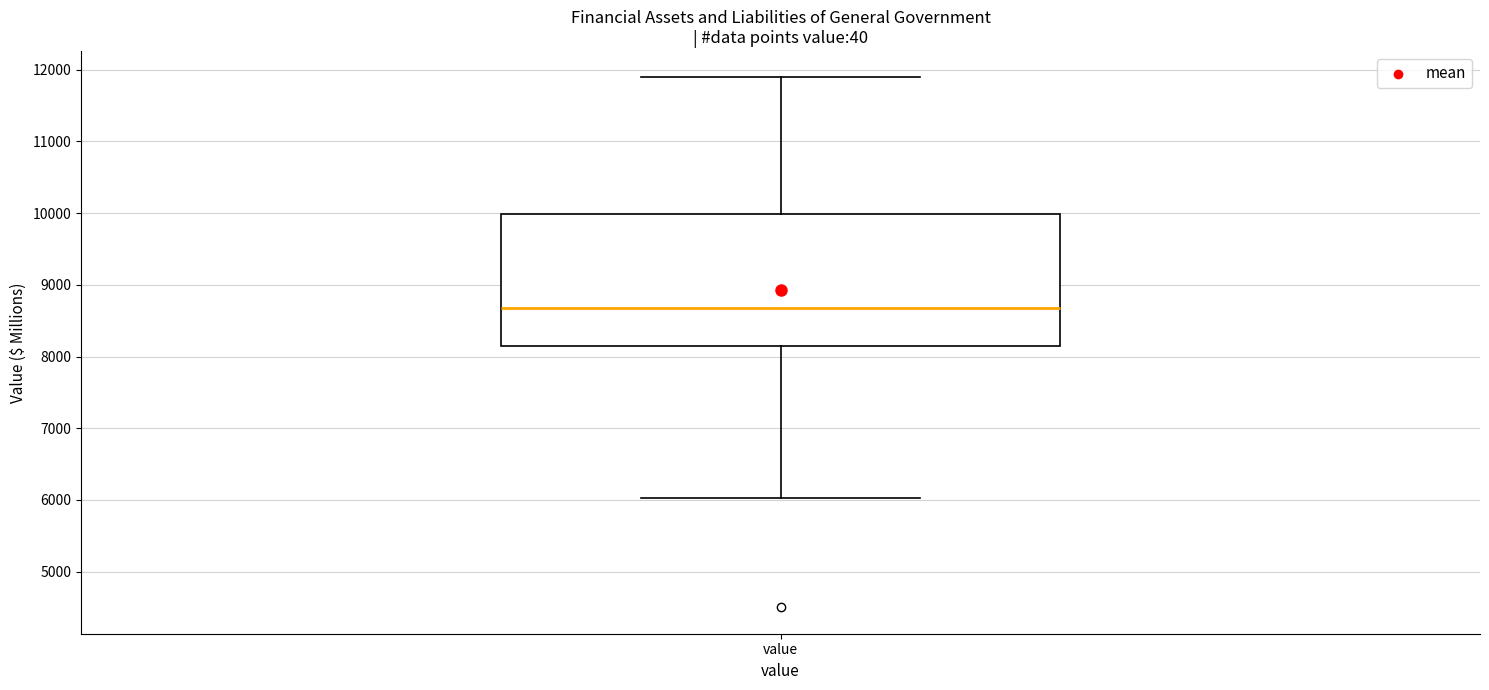

Where is the upper edge of the box for value on the y-axis? The values are not printed on the chart, so give them approximately, as read against the axis.

10000